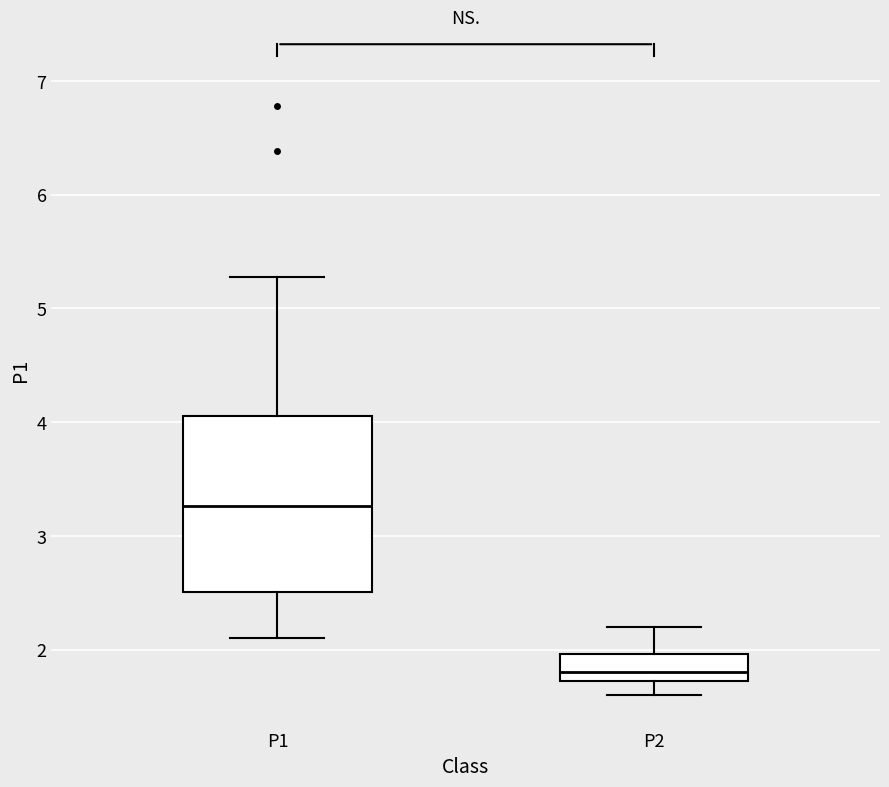

Reading left to right, read every box against the y-axis: the position of its median line, the range the box covers, and the ends of its whiskers. The values are not printed on the chart, so give them approximately, as read against the axis.

P1: median 3.3, box 2.5 to 4.1, whiskers 2.1 to 5.3
P2: median 1.8, box 1.7 to 2.0, whiskers 1.6 to 2.2